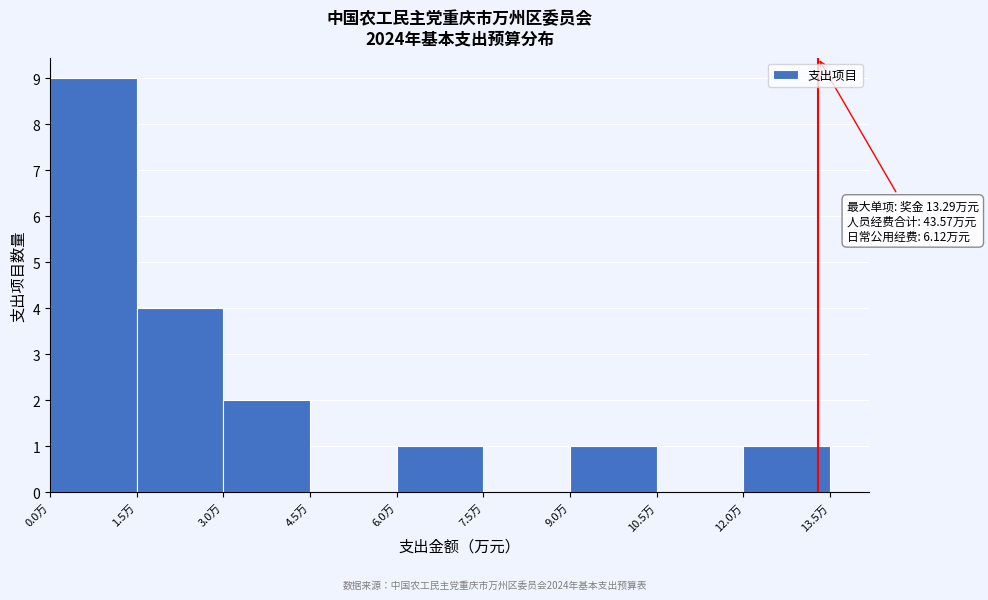

Which range on the x-axis has the tallest bar?

0.0 to 1.5